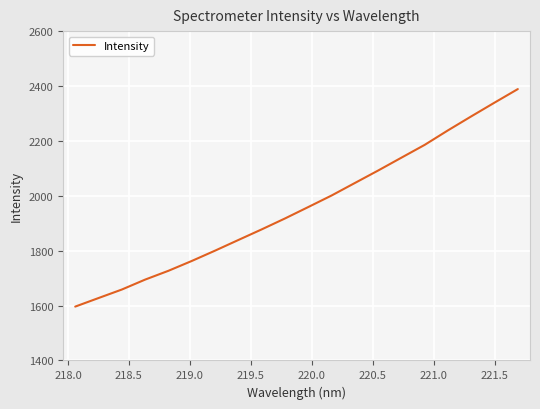

What is the greatest value displayed?

2388.8